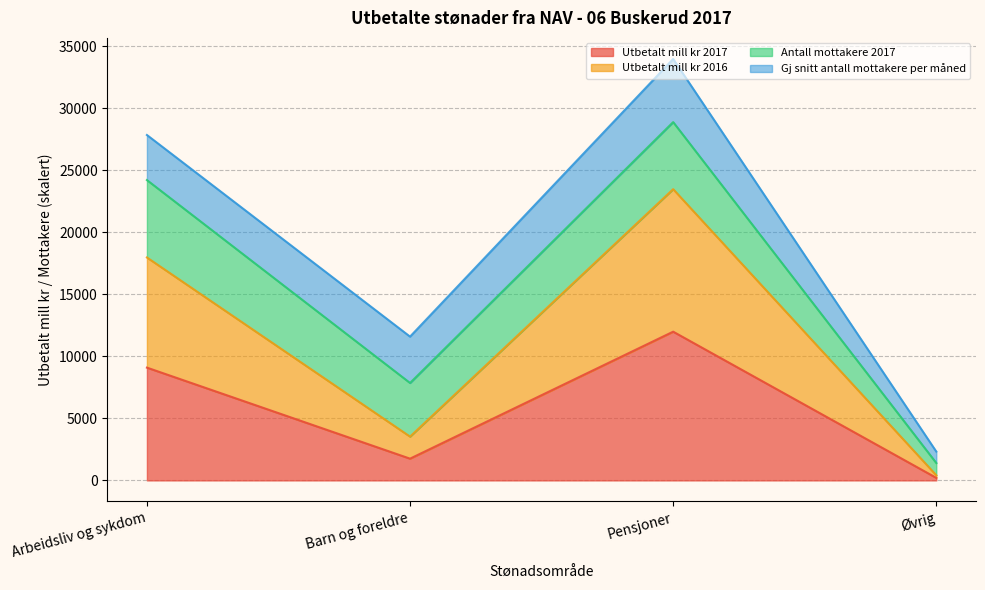

At which category does Utbetalt mill kr 2017 reach its first local valley?

Barn og foreldre